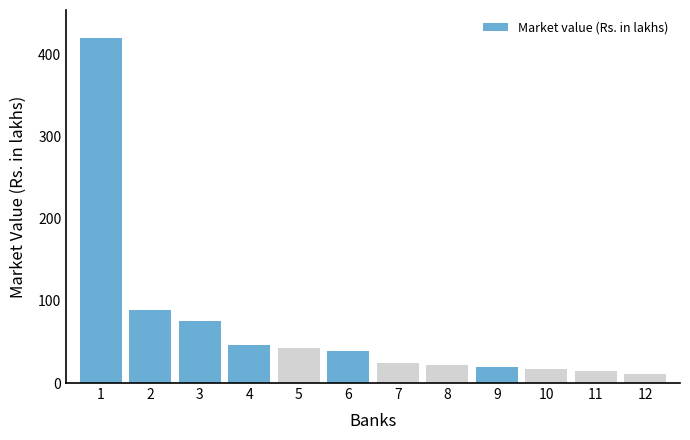

Approximately how many times larger is the value at 8 compared to 10?

1.2